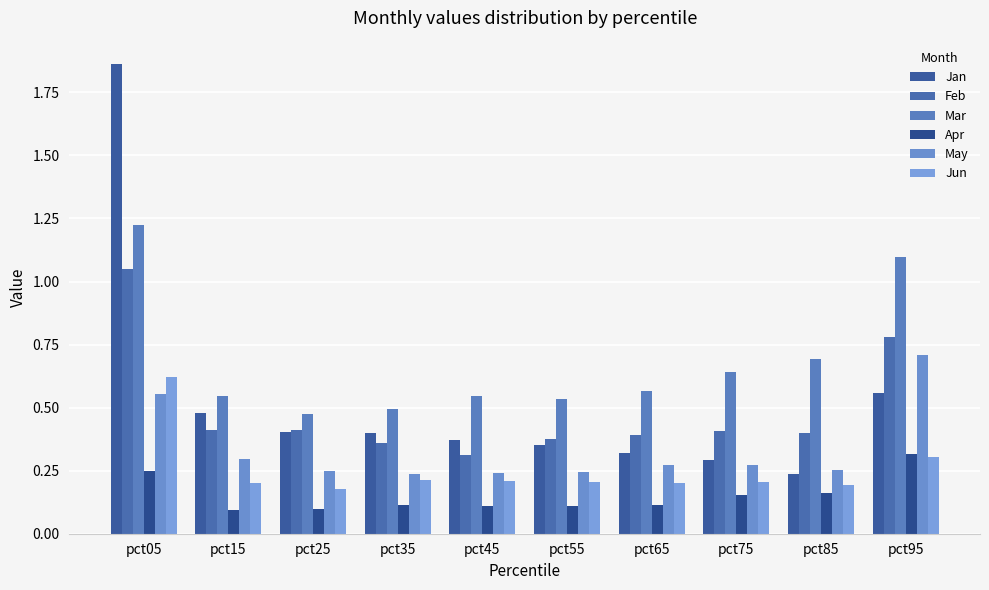

What is the total value across all series at pct45?

1.8